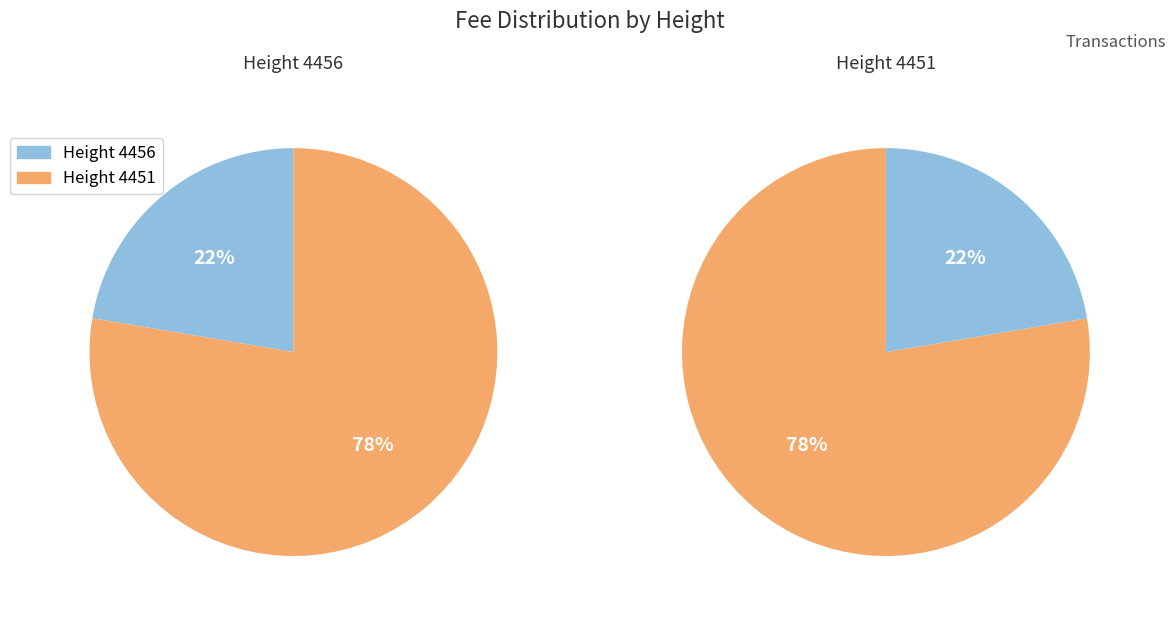

Combined, what portion of the pie is 4456 and 4451?

100.0%